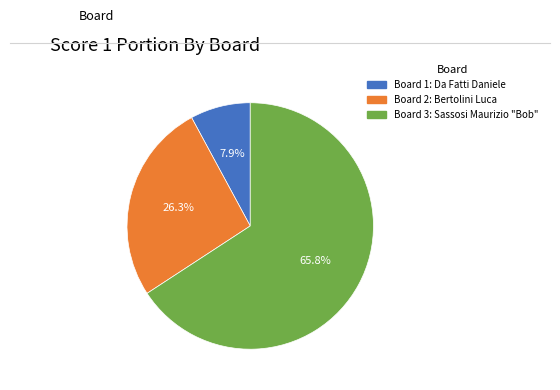

Does any single category account for the majority?

Yes